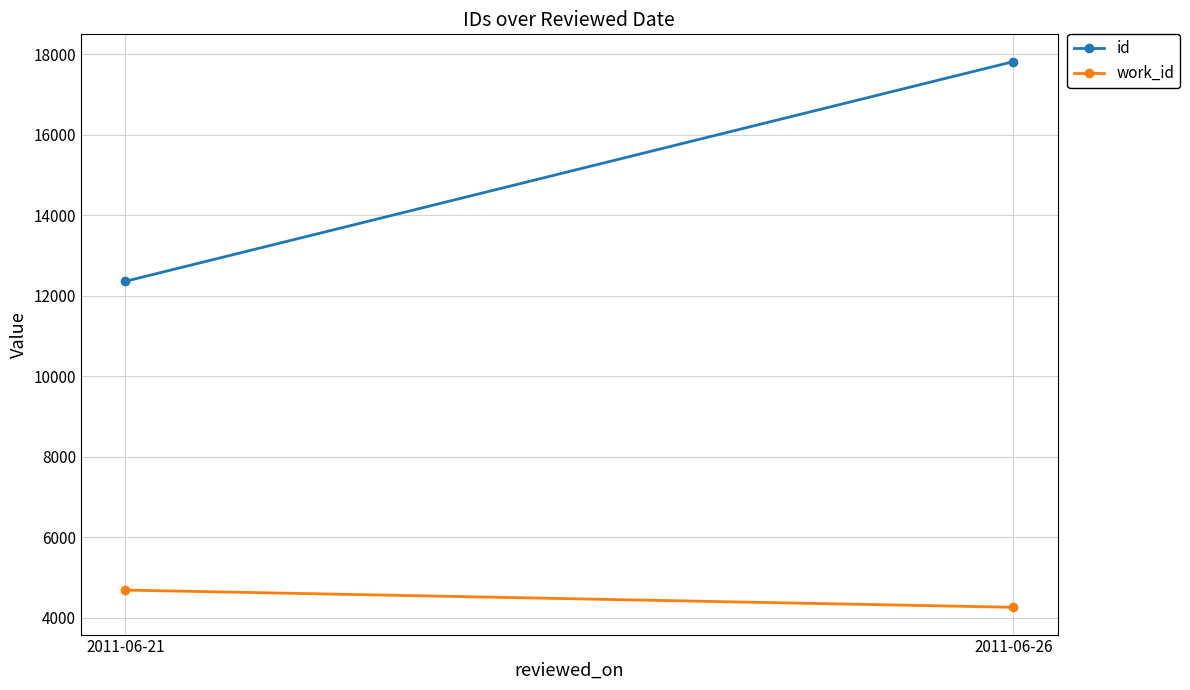

Reading left to right, extract all data points from this chart.

id: 2011-06-21=12359	2011-06-26=17819
work_id: 2011-06-21=4685	2011-06-26=4257